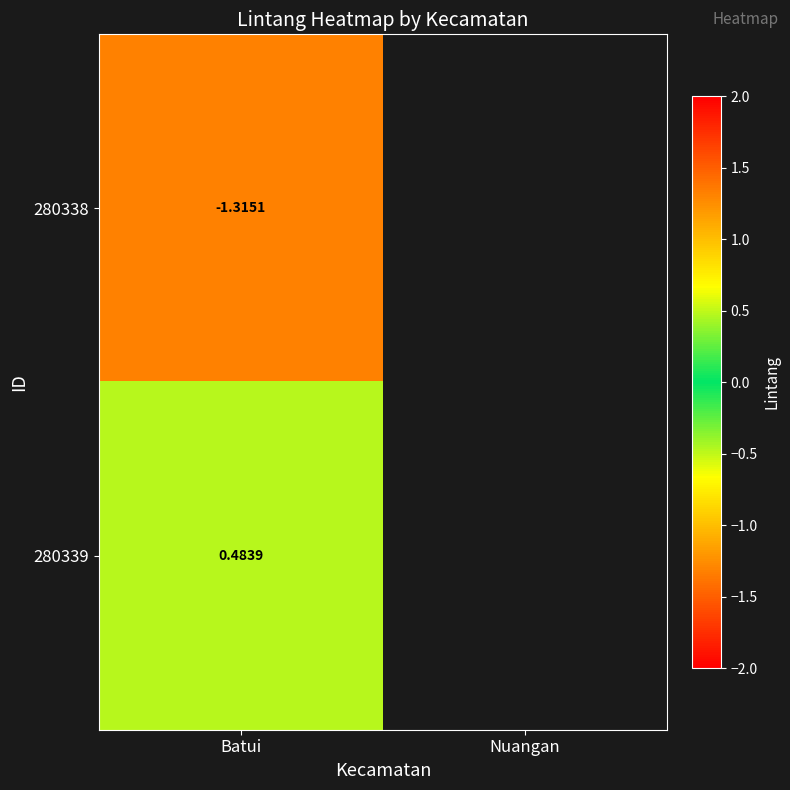

At Batui, list the series in order from largest to smallest.

280339, 280338